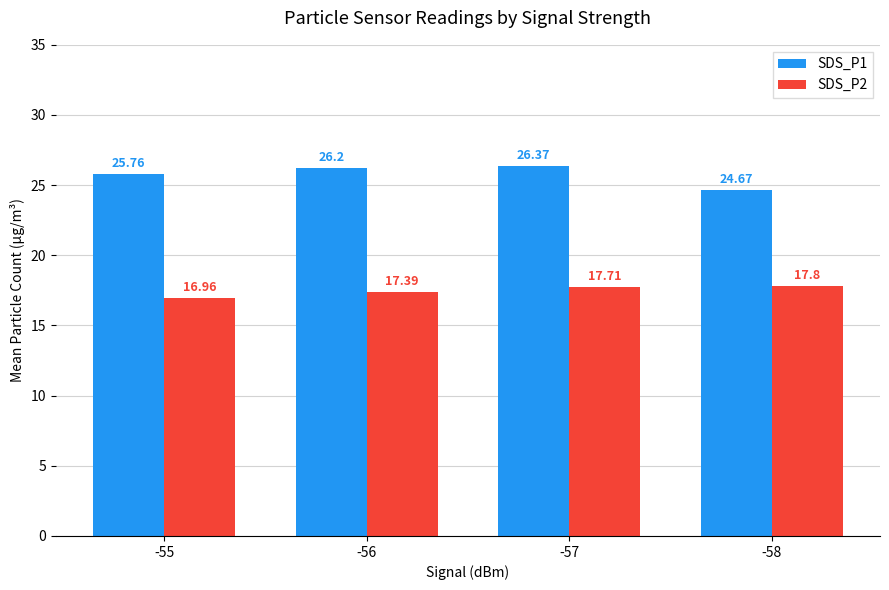

At -56, list the series in order from smallest to largest.

SDS_P2, SDS_P1